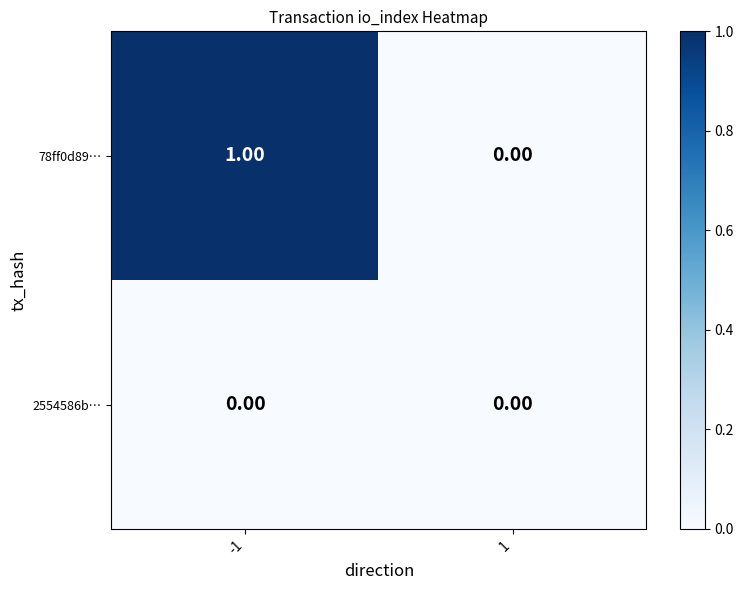

How many distinct data groups are displayed?

2